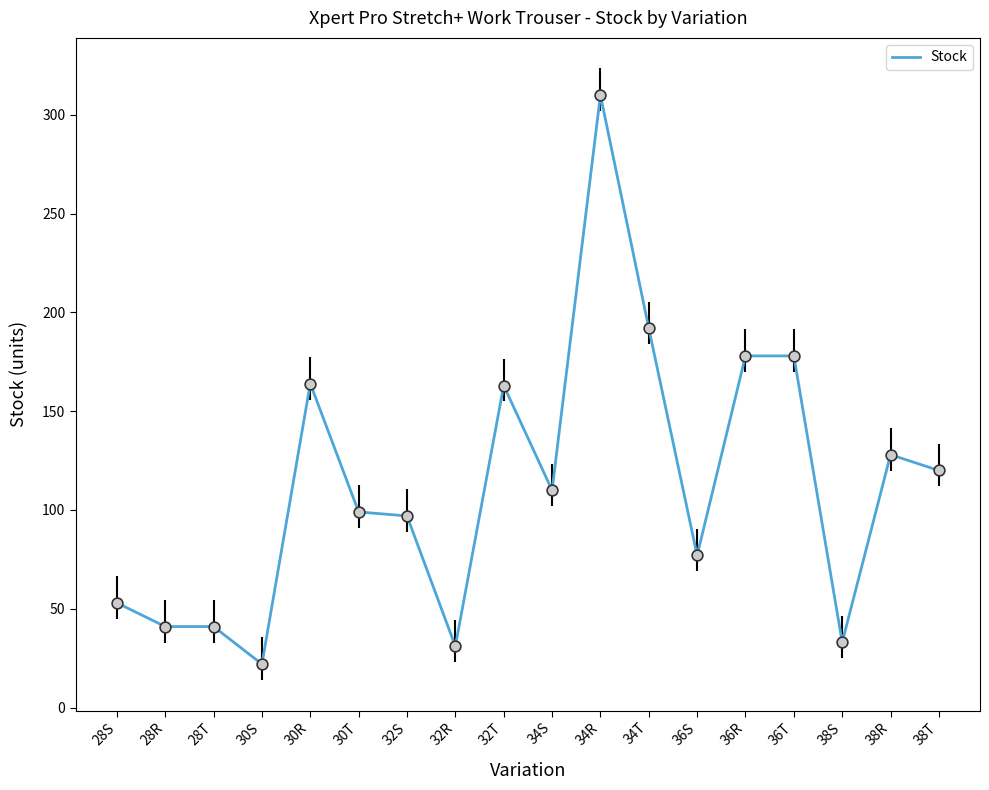

What is the change in value from 36S to 38S?

-44